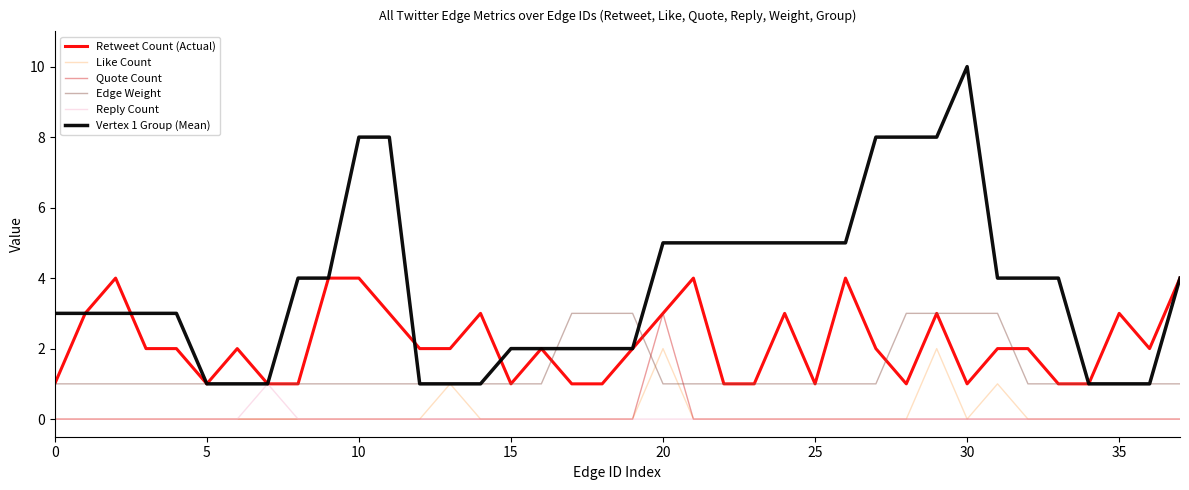

Which series ends up on top after the final intersection of Quote Count and Edge Weight?

Edge Weight